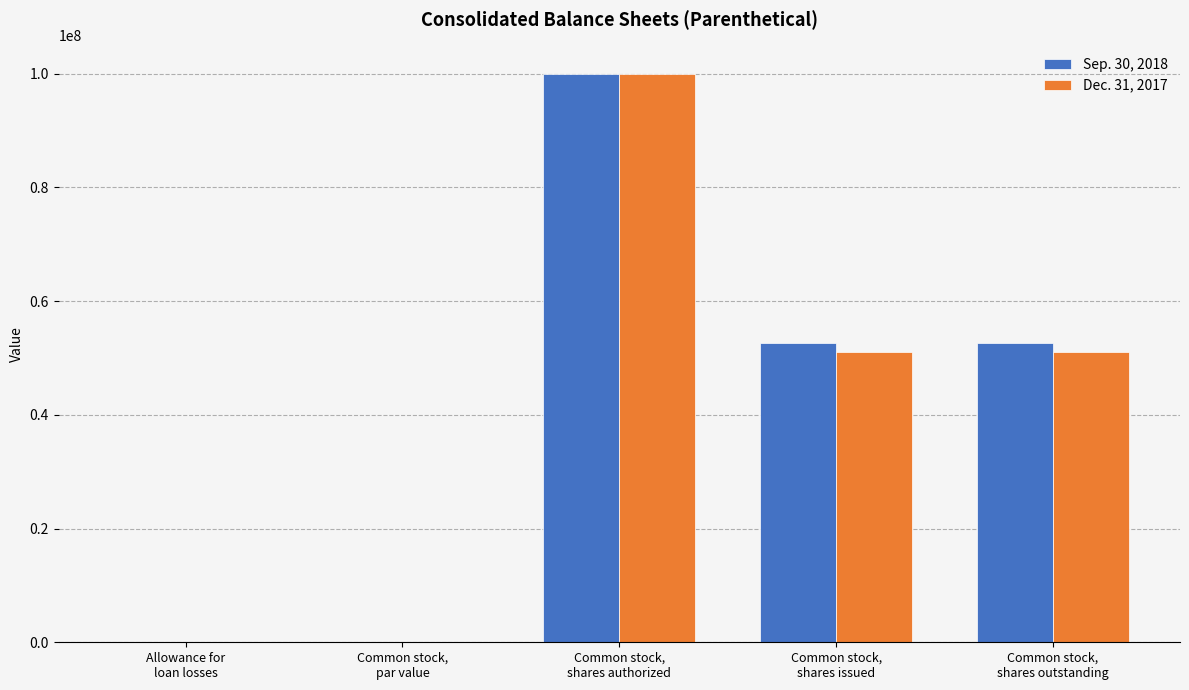

Is the value of Sep. 30, 2018 at Common stock,
shares outstanding greater than the value of Dec. 31, 2017 at Common stock,
shares issued?

Yes